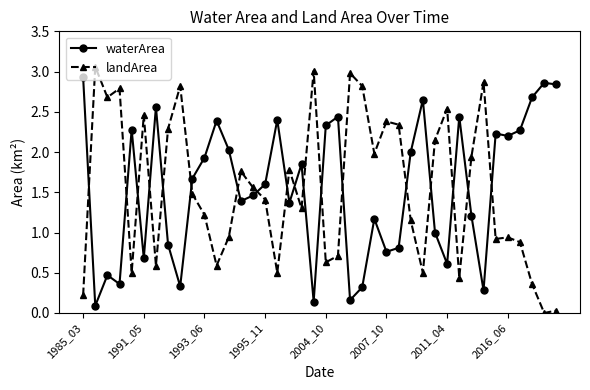

In landArea, how many points are lower than both neighbors (excluding endpoints)?

12